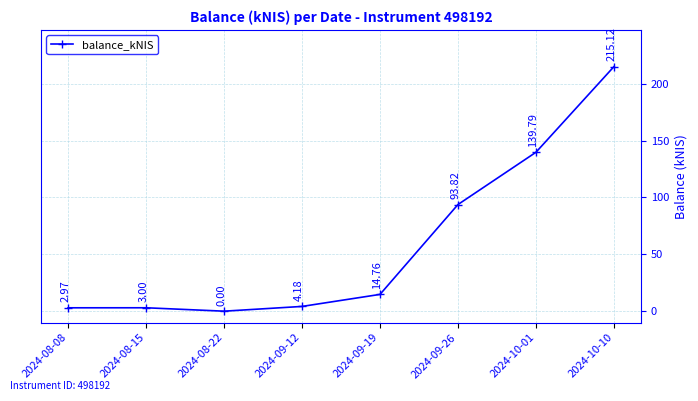

How many values are above zero?

7